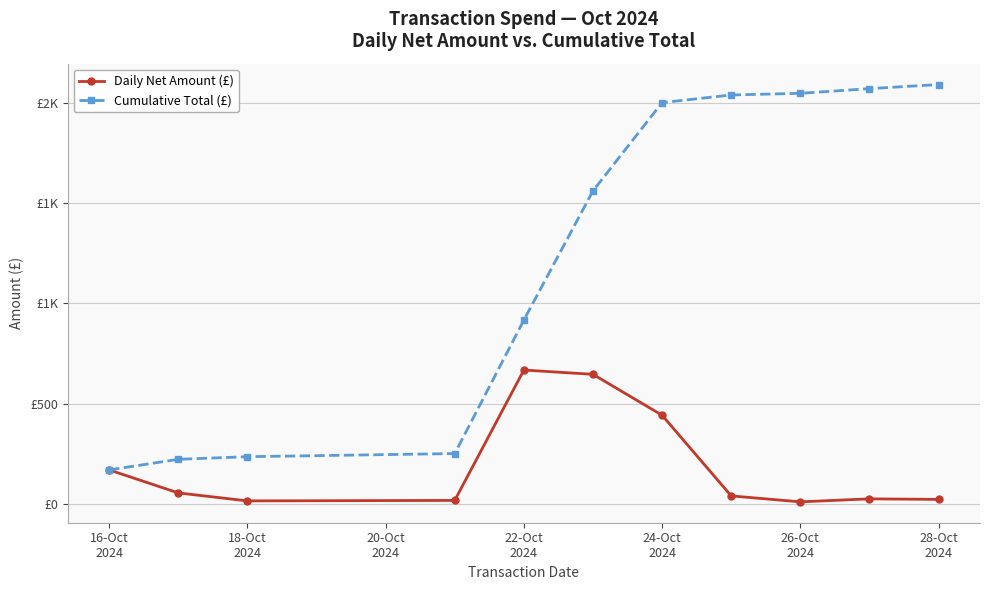

Is this an area chart (filled region under the line)?

No